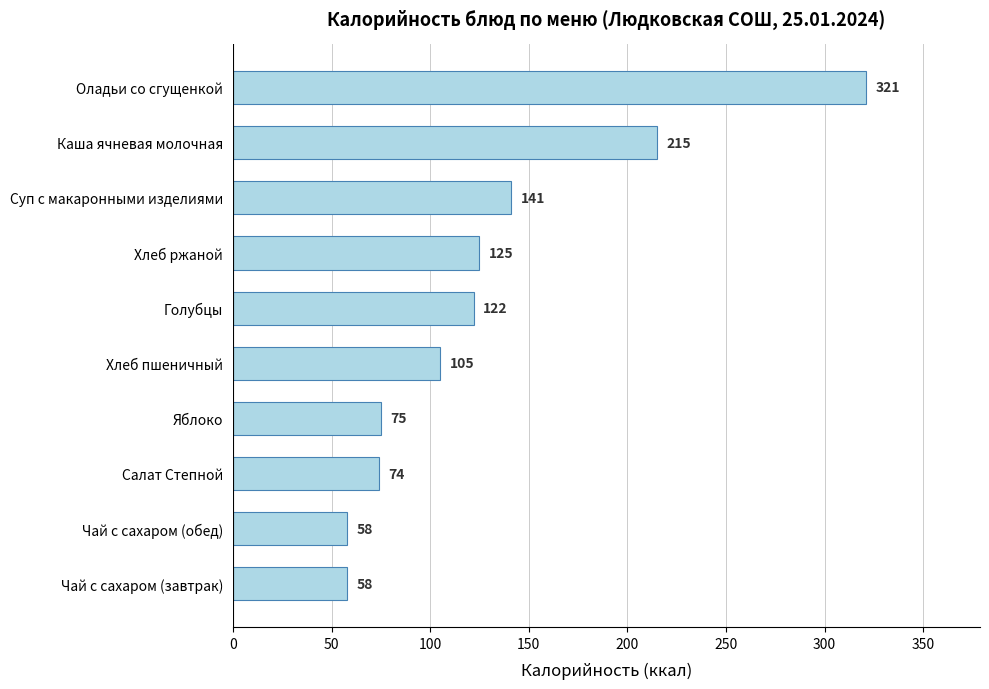

Where is the data nearest to the value 189?

Каша ячневая молочная